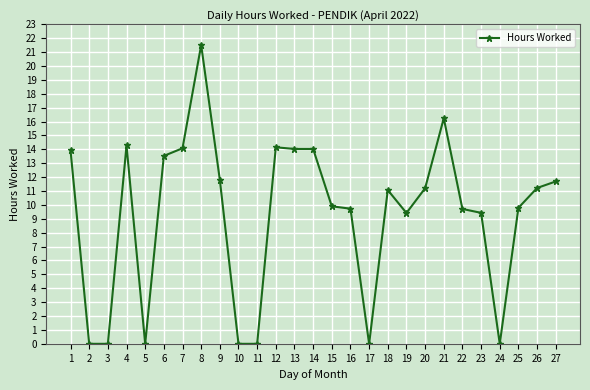

Which label corresponds to the largest value in the chart?

8